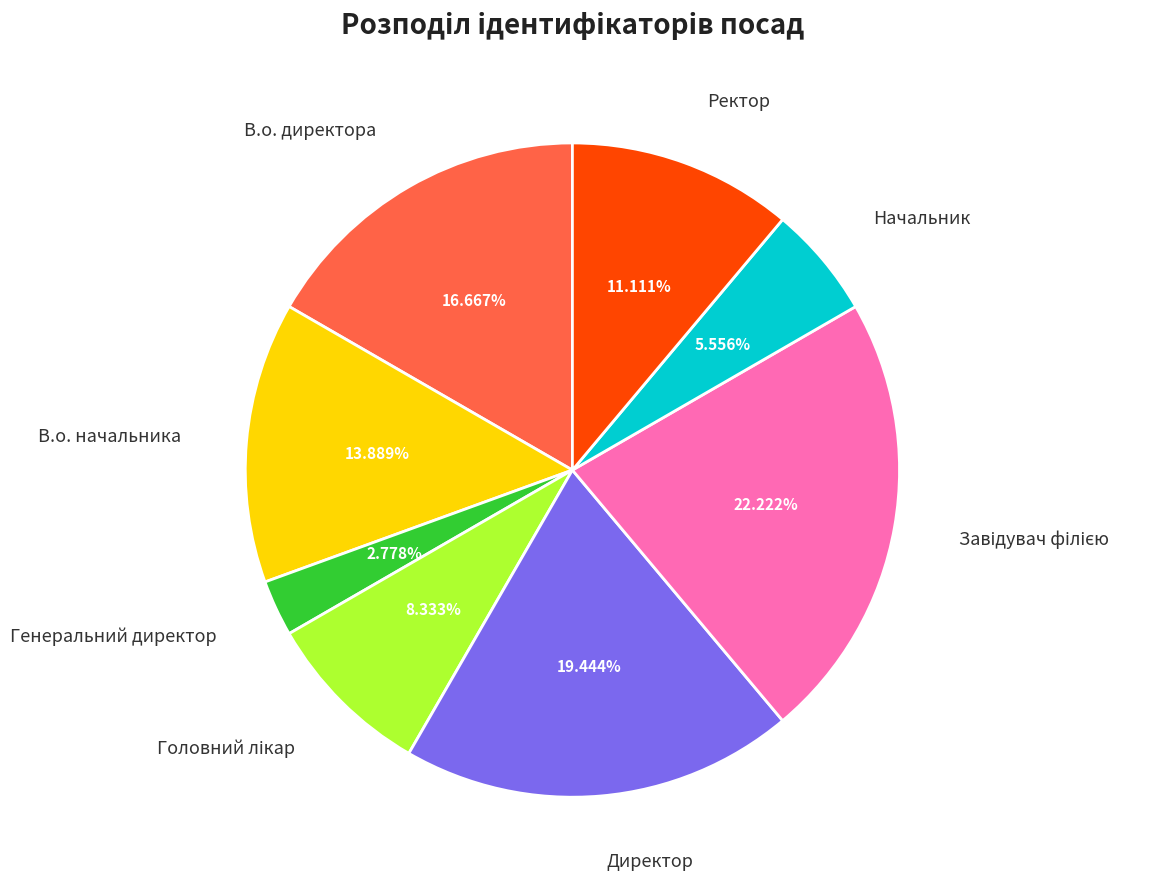

What is the ratio of the value at Ректор to the value at Начальник?

2.0